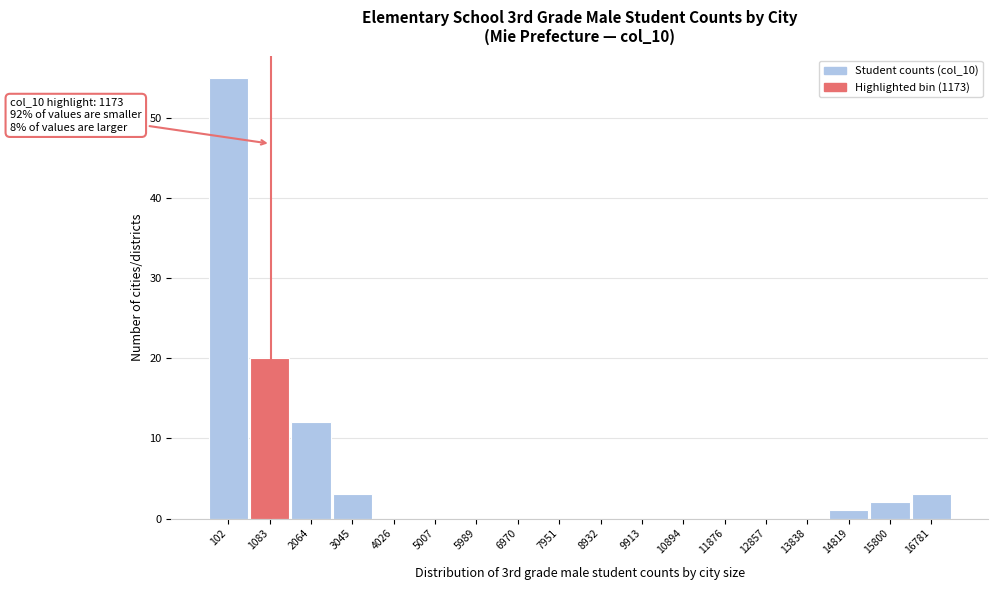

Reading right to left, what are all the values shown in this chart?

16781=3	15800=2	14819=1	13838=0	12857=0	11876=0	10894=0	9913=0	8932=0	7951=0	6970=0	5989=0	5007=0	4026=0	3045=3	2064=12	1083=20	102=55